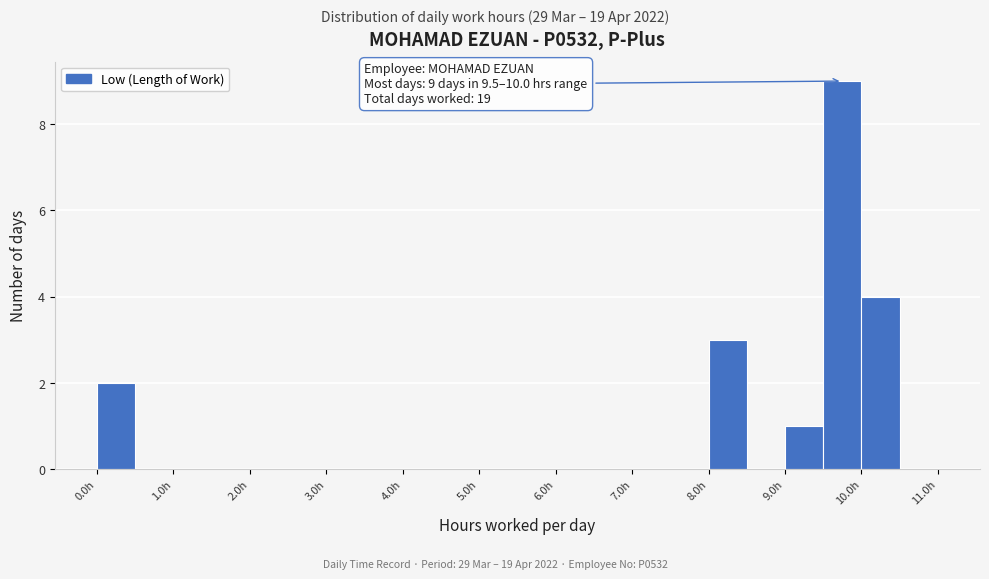

Over which range of the x-axis is the bar tallest?

9.5 to 10.0